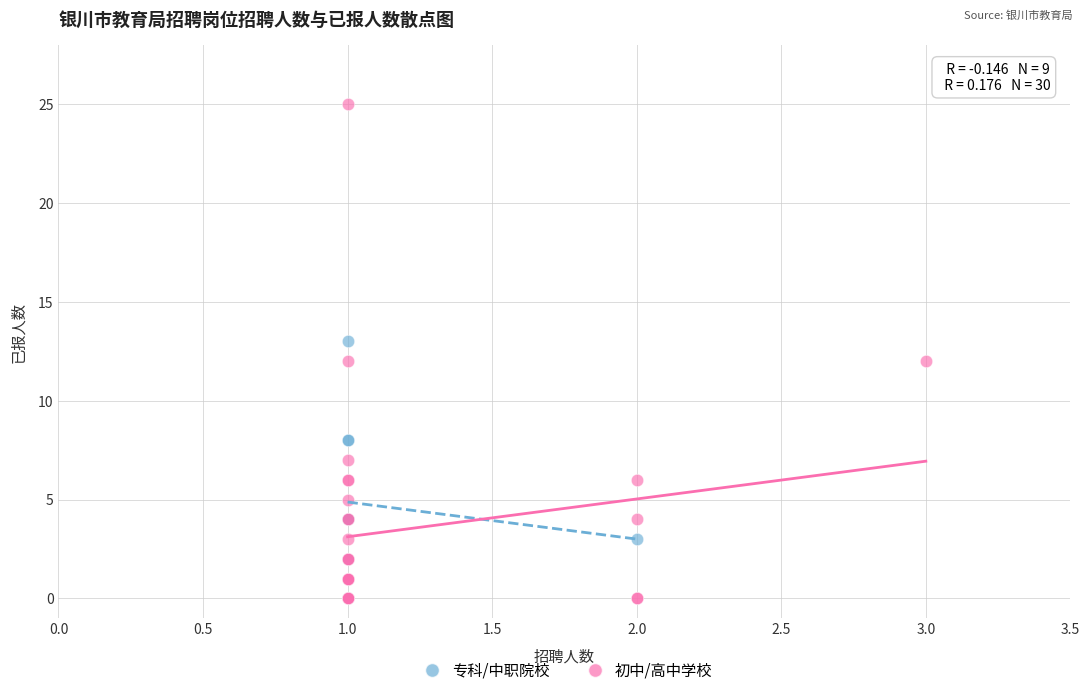

Which series has the widest spread of Y values?

初中/高中学校